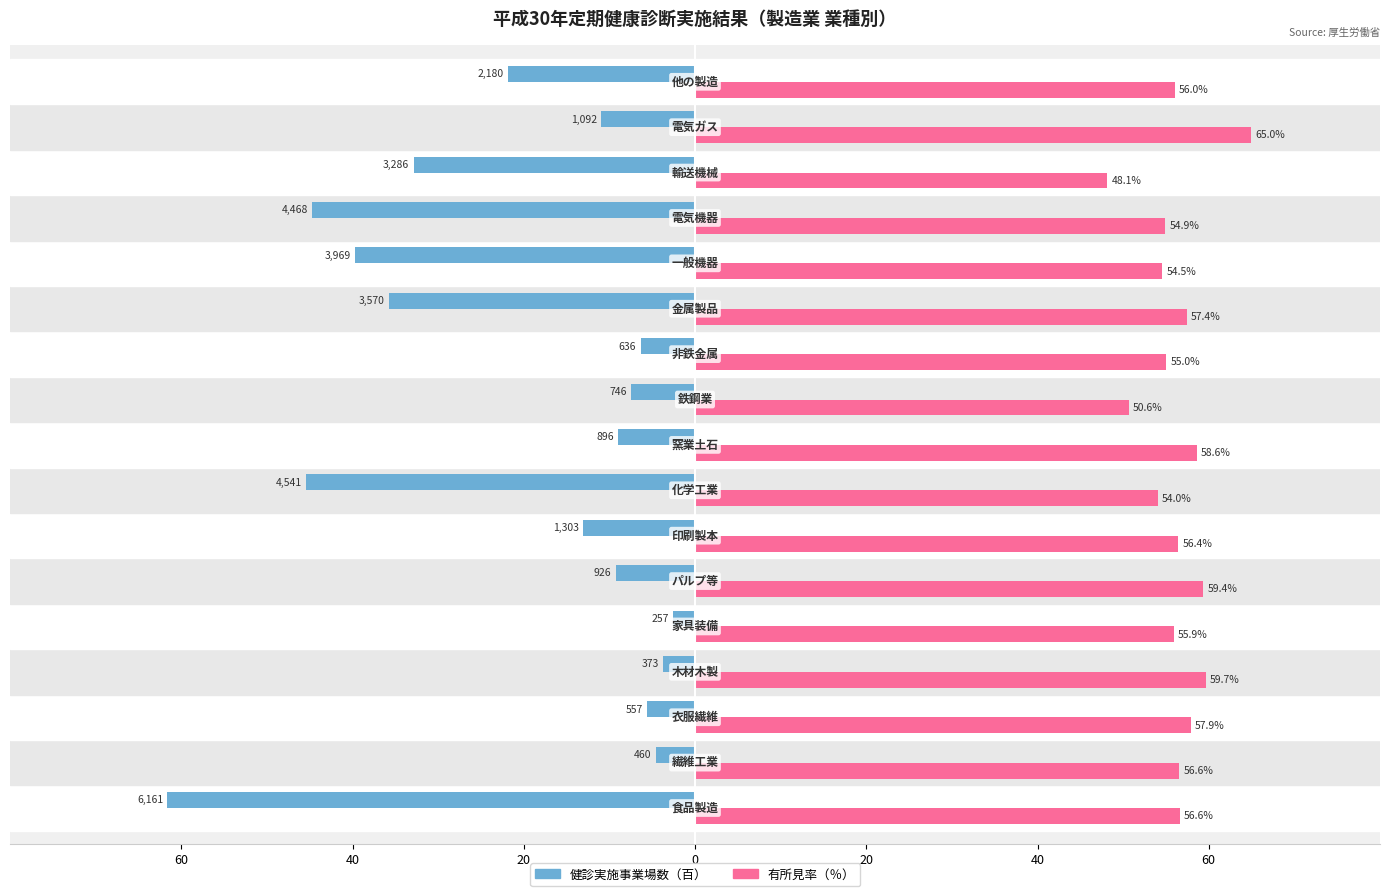

What are all the series names shown in the legend?

健診実施事業場数（百）, 有所見率（％）